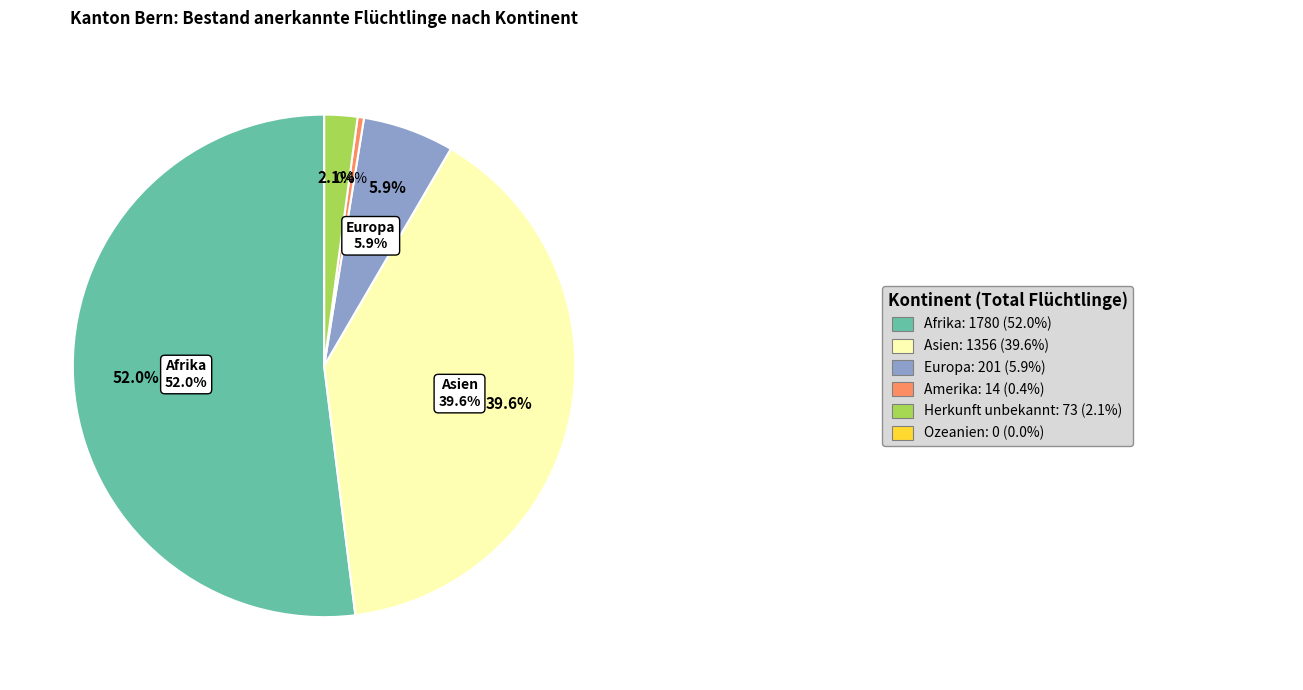

To the nearest percent, what percentage of the pie is Europa?

6%